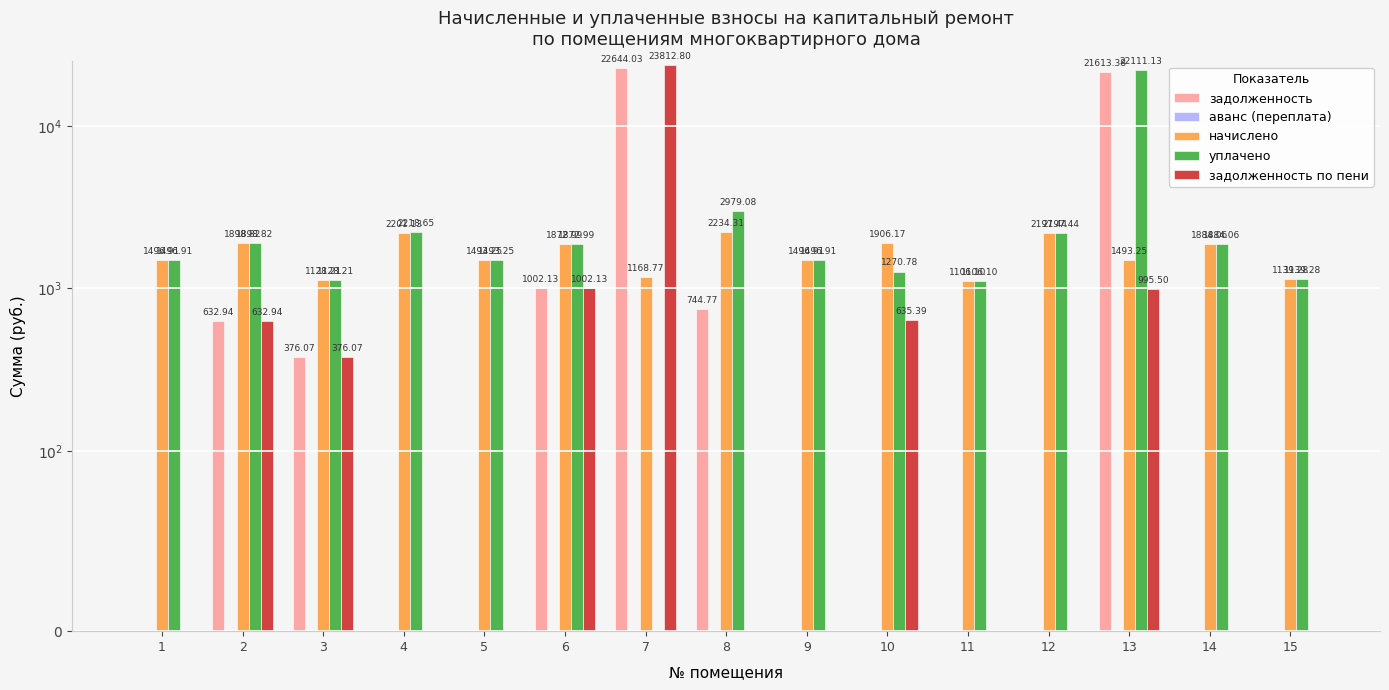

Reading right to left, extract all data points from this chart.

задолженность: 15=0.0	14=0.0	13=21613.4	12=0.0	11=0.0	10=0.0	9=0.0	8=744.8	7=22644.0	6=1002.1	5=0.0	4=0.0	3=376.1	2=632.9	1=0.0
аванс (переплата): 15=0.0	14=0.0	13=0.0	12=0.0	11=0.0	10=0.0	9=0.0	8=0.0	7=0.0	6=0.0	5=0.0	4=0.0	3=0.0	2=0.0	1=0.0
начислено: 15=1139.3	14=1884.1	13=1493.2	12=2197.4	11=1106.1	10=1906.2	9=1496.9	8=2234.3	7=1168.8	6=1873.0	5=1493.2	4=2201.1	3=1128.2	2=1898.8	1=1496.9
уплачено: 15=1139.3	14=1884.1	13=22111.1	12=2197.4	11=1106.1	10=1270.8	9=1496.9	8=2979.1	7=0.0	6=1873.0	5=1493.2	4=2218.7	3=1128.2	2=1898.8	1=1496.9
задолженность по пени: 15=0.0	14=0.0	13=995.5	12=0.0	11=0.0	10=635.4	9=0.0	8=0.0	7=23812.8	6=1002.1	5=0.0	4=0.0	3=376.1	2=632.9	1=0.0